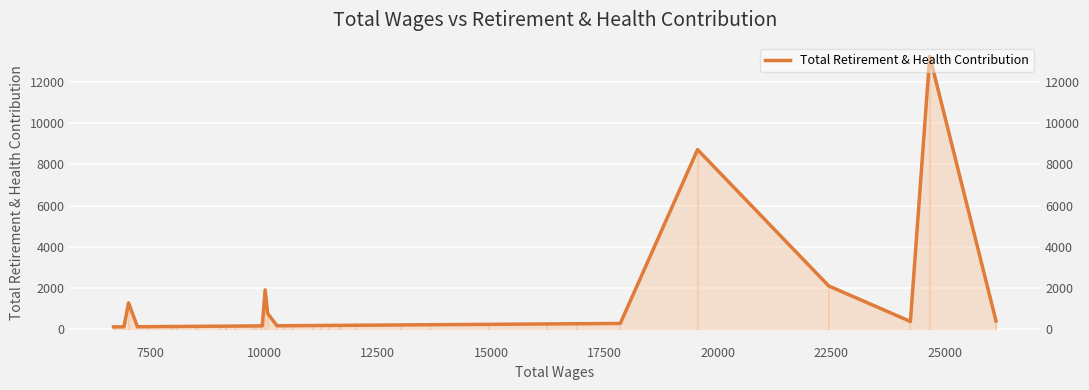

How many interior local valleys (lower than both neighbors) does the data have?

3